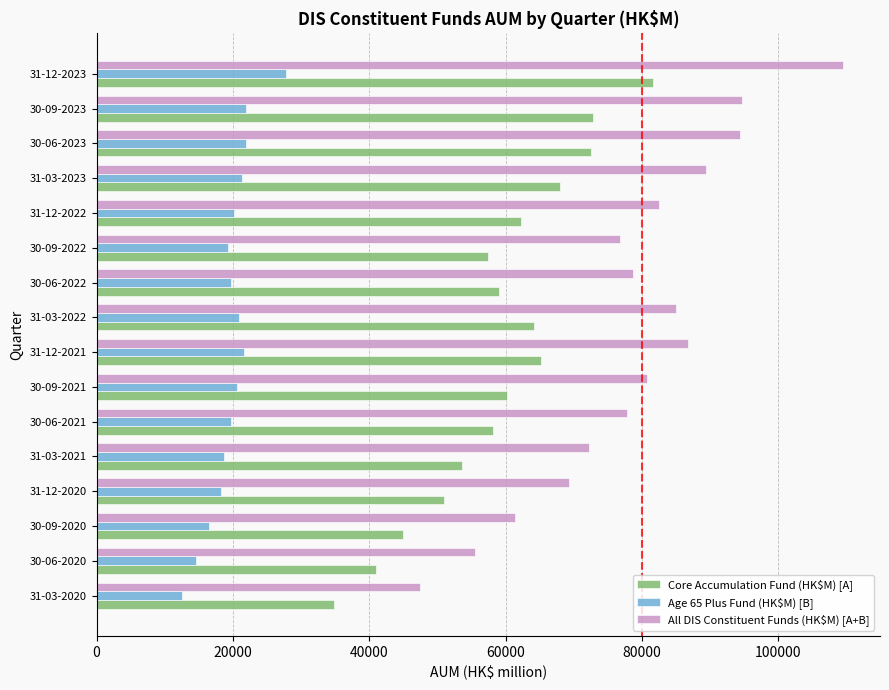

At which category is the sum across all series the highest?

31-12-2023